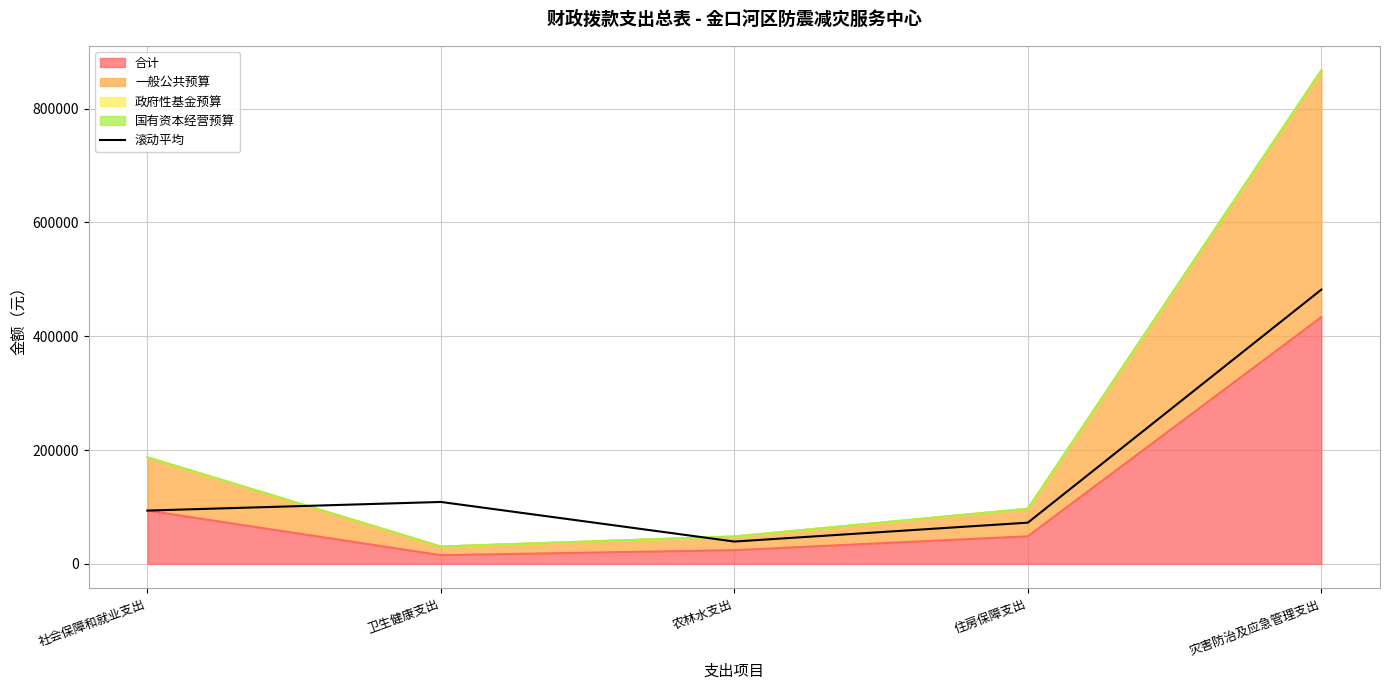

How many lines are shown in the chart?

5